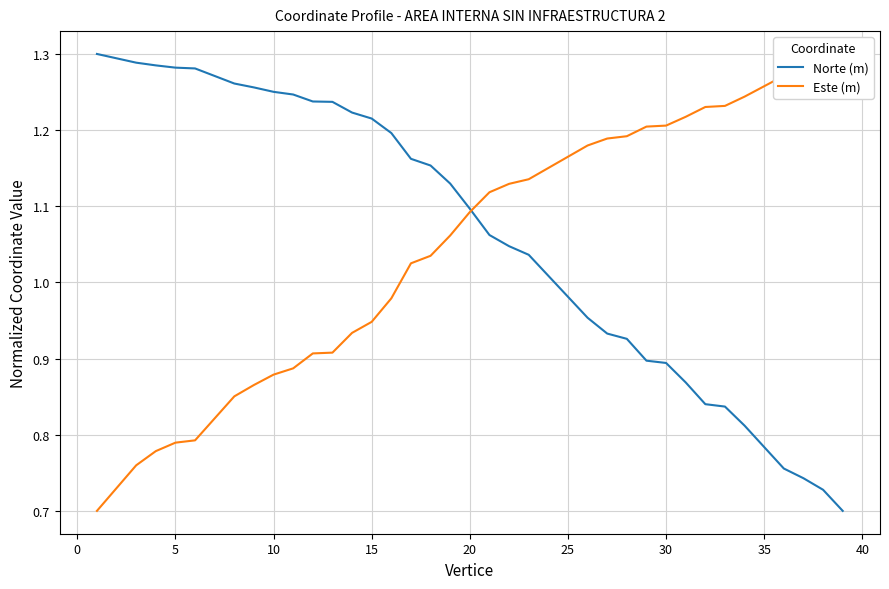

What is the highest value of the Norte (m) series?

1.3